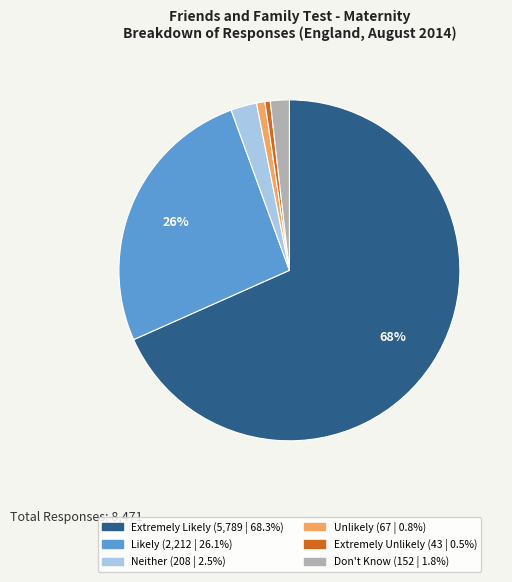

What percentage is the Unlikely slice, to the nearest percent?

1%